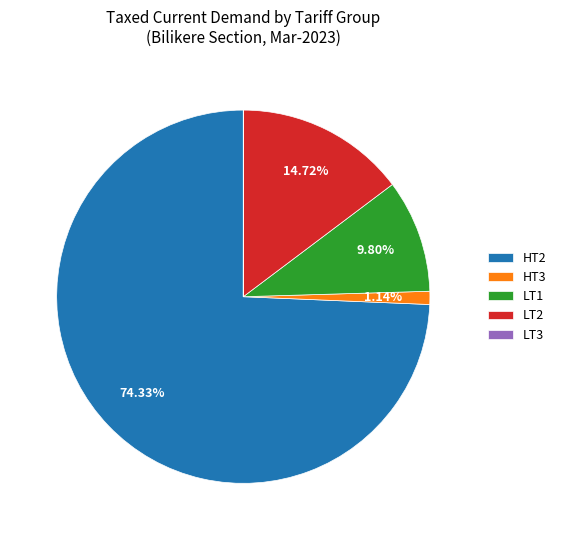

What portion of the pie excludes HT3?

98.9%